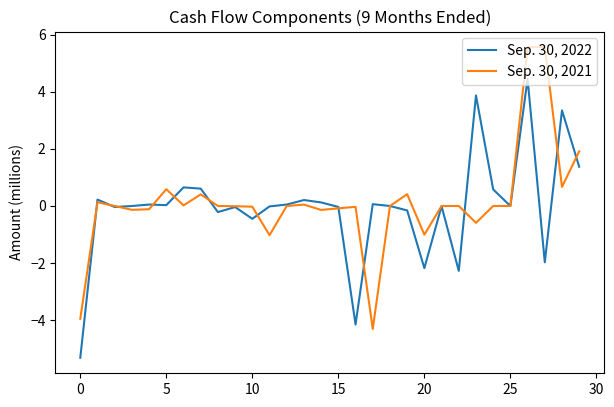

What is the lowest value of the Sep. 30, 2022 series?

-5.3